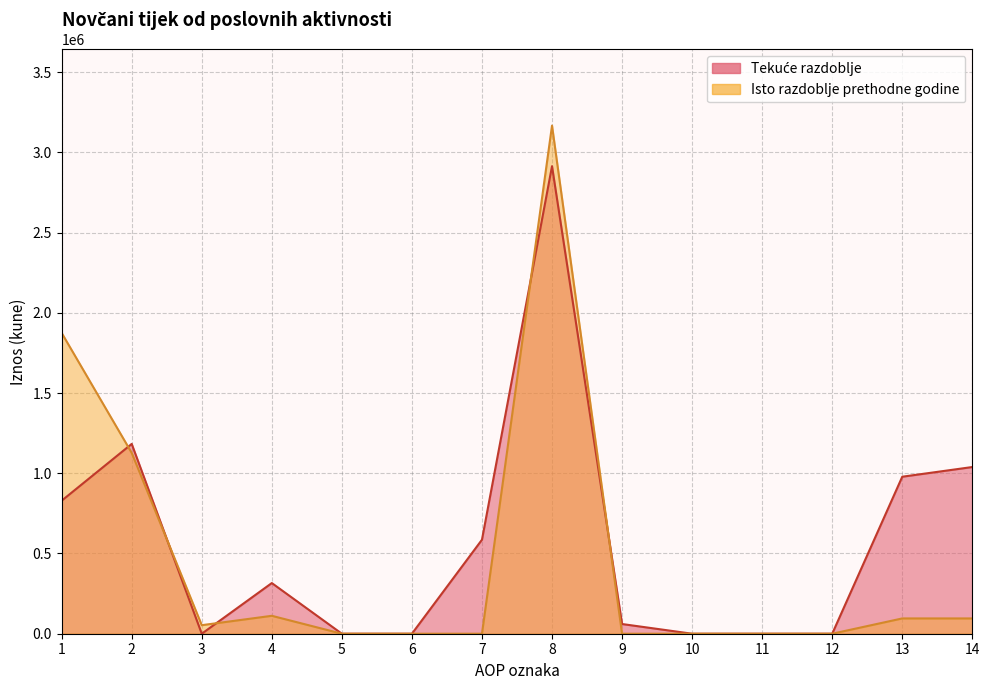

What are all the series names shown in the legend?

Tekuće razdoblje, Isto razdoblje prethodne godine